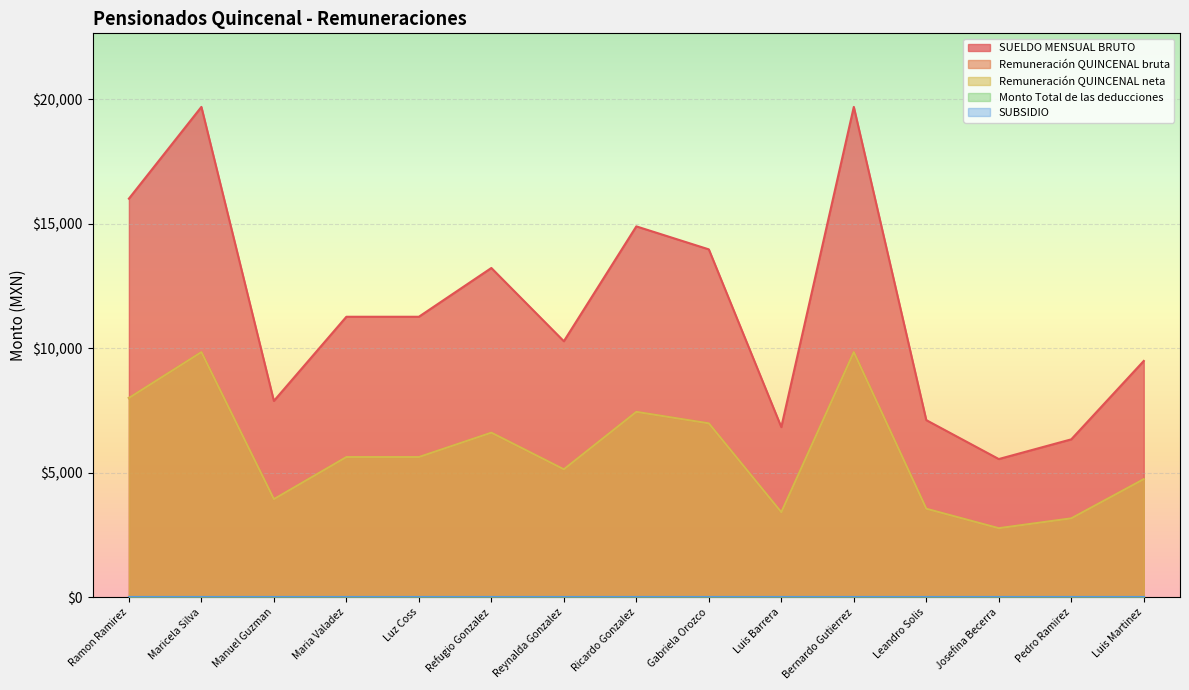

True or false: Remuneración QUINCENAL neta has more than 1 interior local peaks.

True